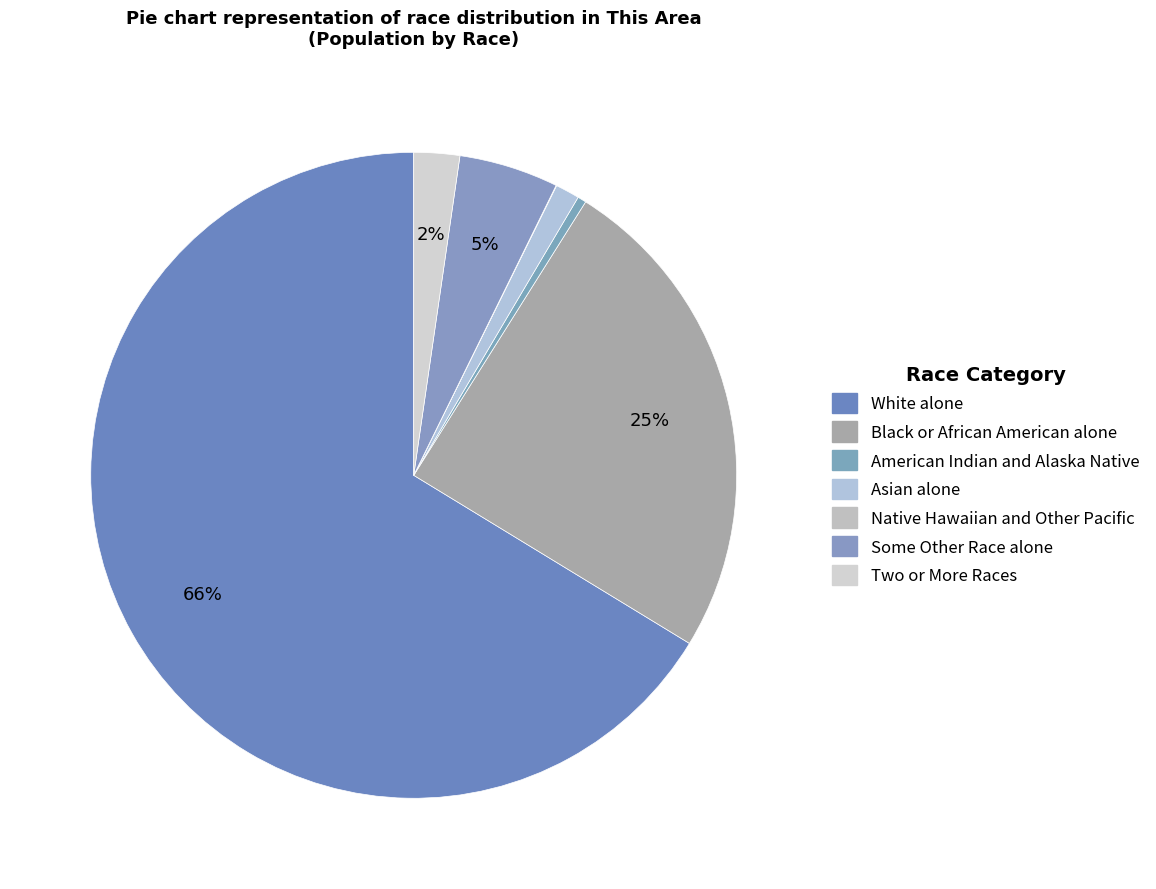

What portion of the pie excludes White alone?

33.7%